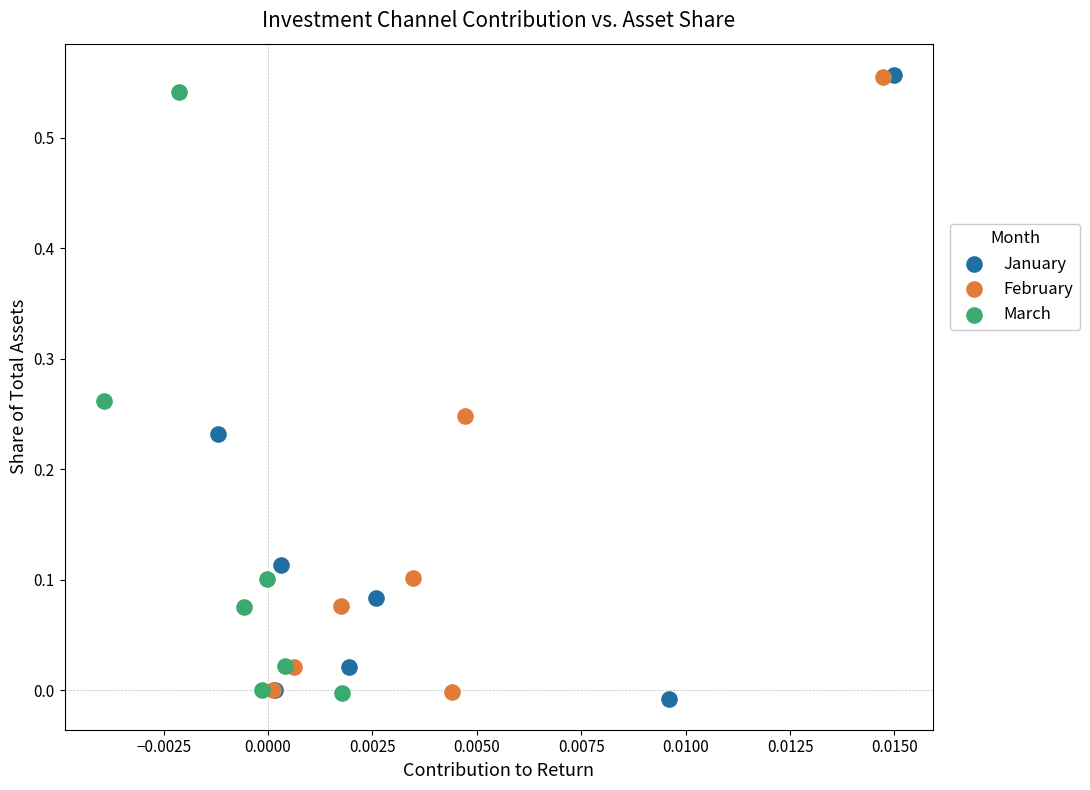

Which series has the widest spread of Y values?

January